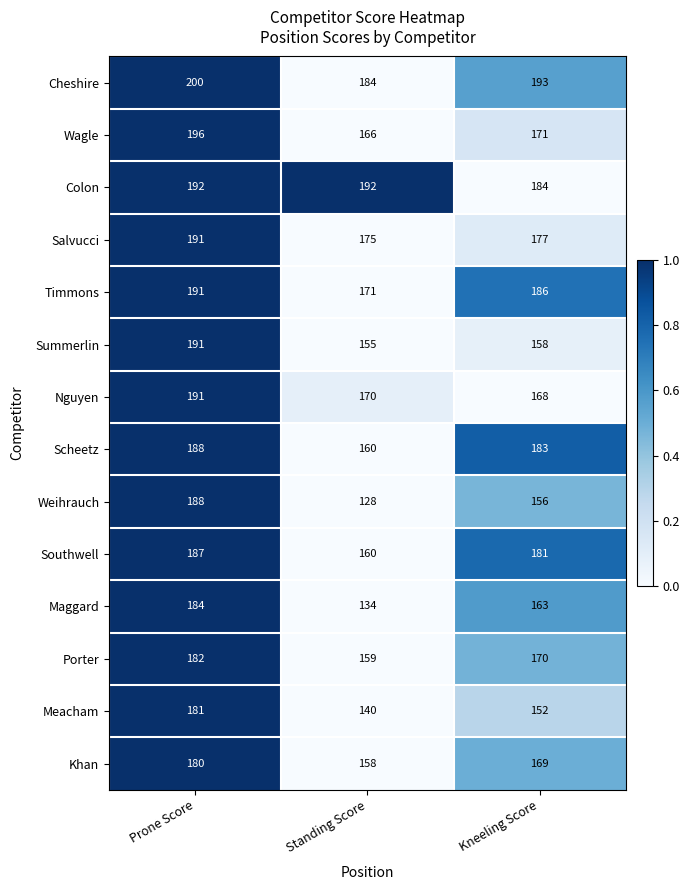

At which category is the sum across all series the highest?

Prone Score